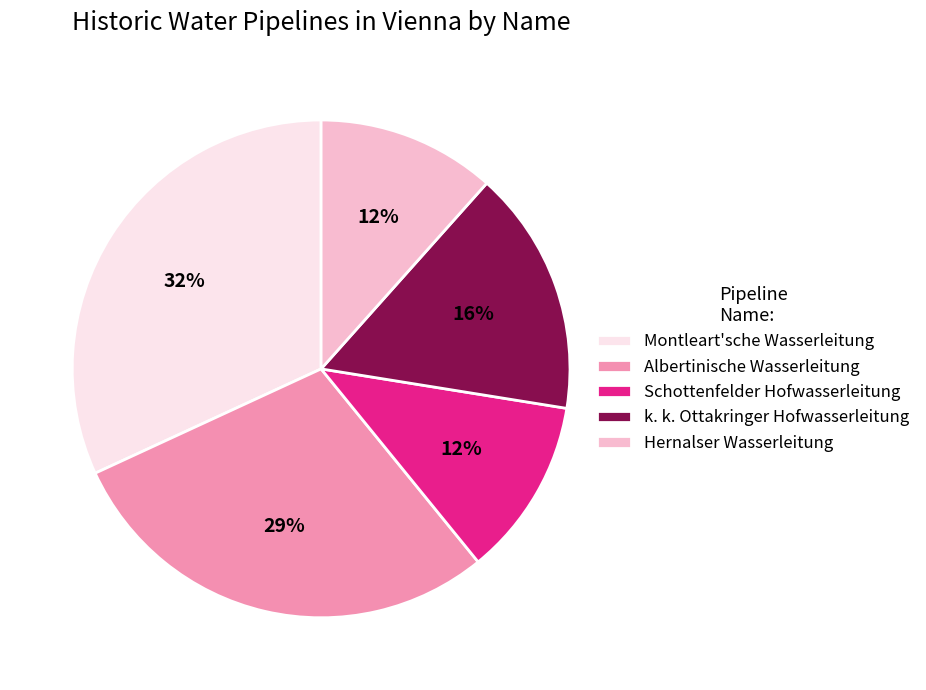

To the nearest percent, what is the average slice percentage?

20%